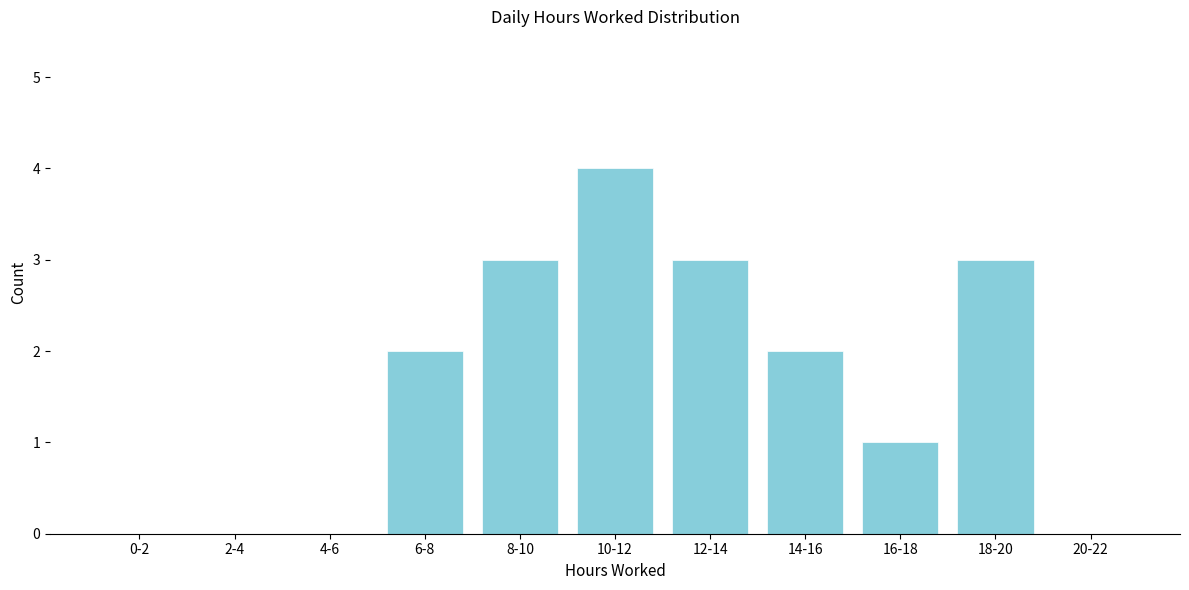

Reading left to right, list all the values displayed in this chart.

0-2=0	2-4=0	4-6=0	6-8=2	8-10=3	10-12=4	12-14=3	14-16=2	16-18=1	18-20=3	20-22=0